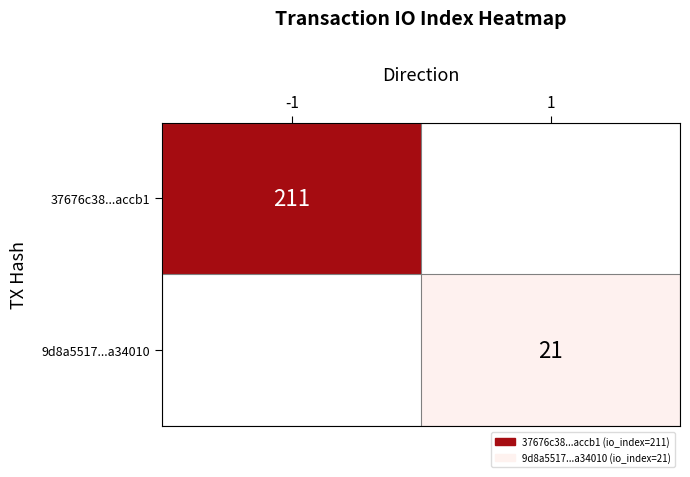

At how many categories does at least one series exceed 142?

1